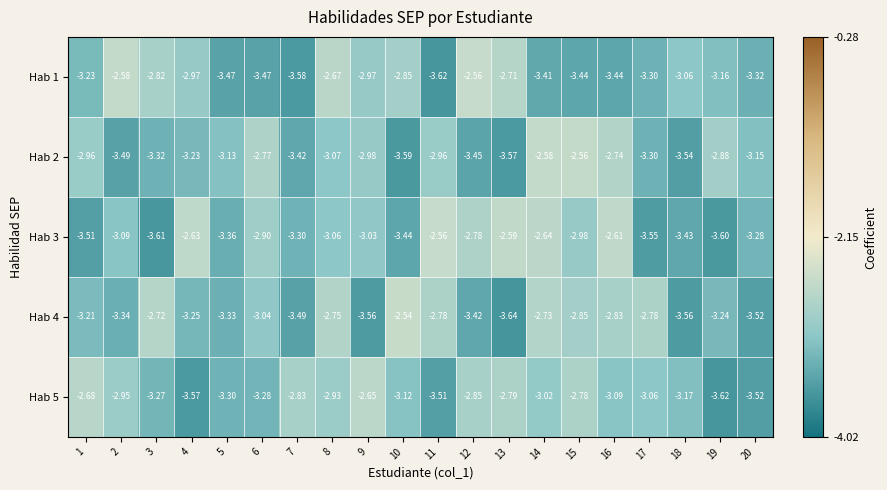

Which series has the largest total across all categories?

Hab 3